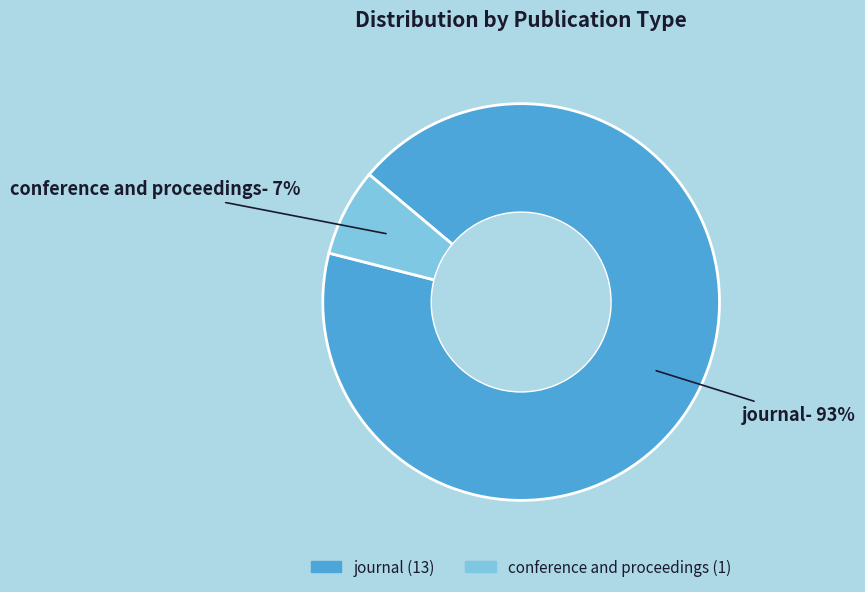

Do journal and conference and proceedings together represent more than half of the pie?

Yes